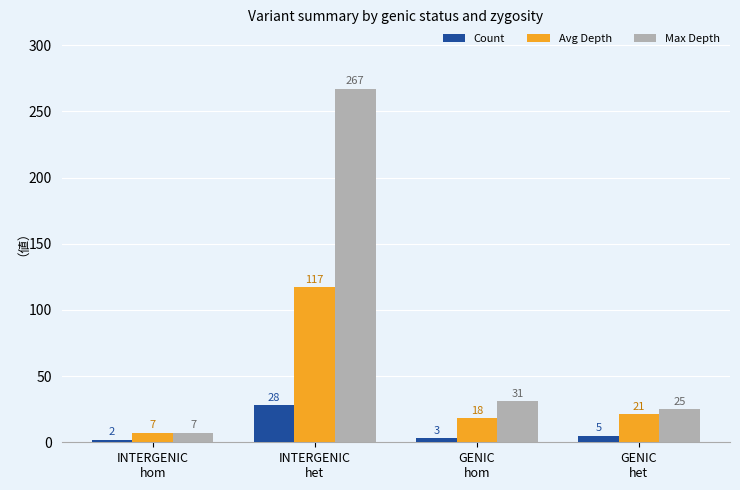

At how many categories does at least one series exceed 138?

1